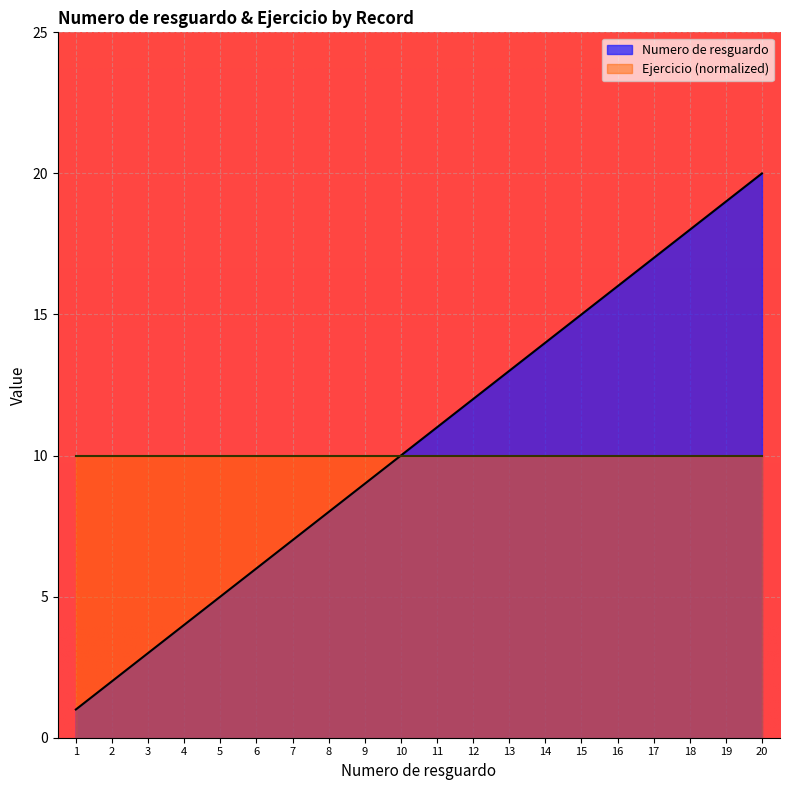

Reading left to right, extract all data points from this chart.

1	2	3	4	5	6	7	8	9	10	11	12	13	14	15	16	17	18	19	20